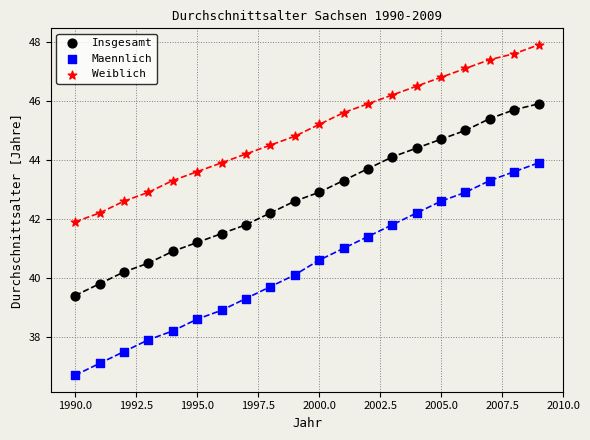

Which series has the largest Y range (max minus min)?

Maennlich